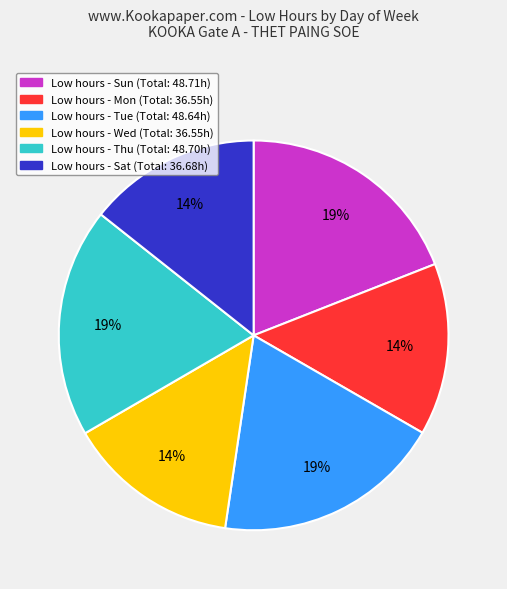

Count the number of slices in the pie.

6